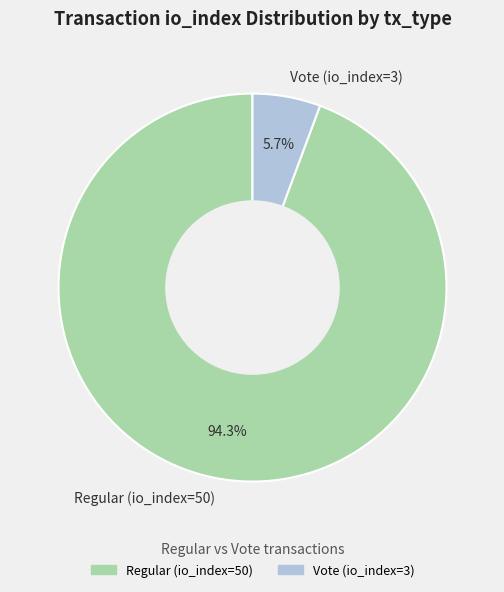

Is it true that Regular (io_index=50) is 86% of the pie?

False